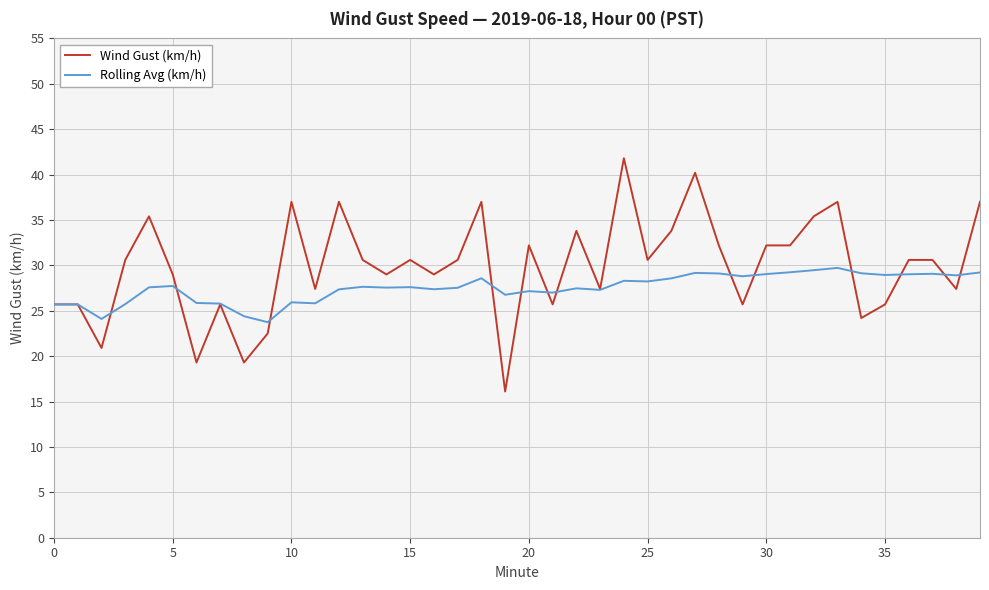

Which series has the largest total across all categories?

Wind Gust (km/h)